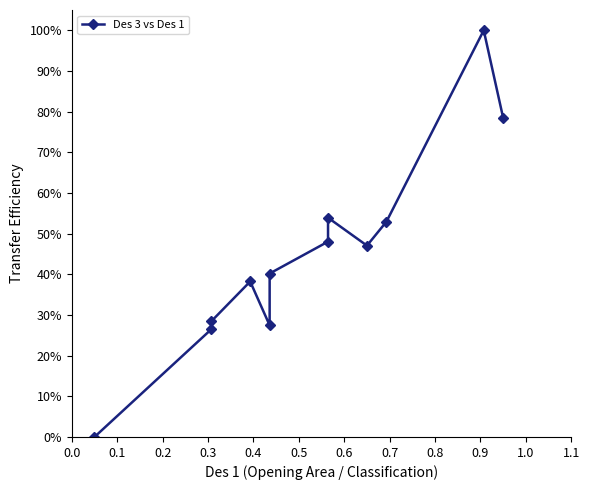

The chart shows a value of 0.6 at 1.0. True or false?

False